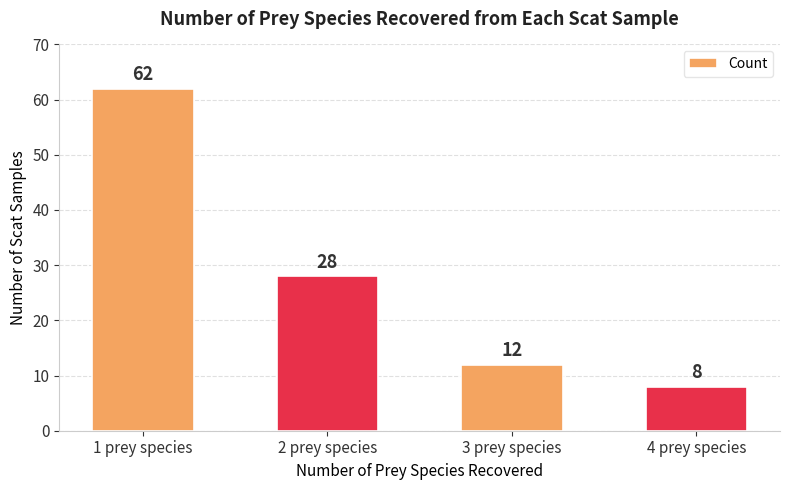

Between 1 prey species and 3 prey species, which is larger?

1 prey species